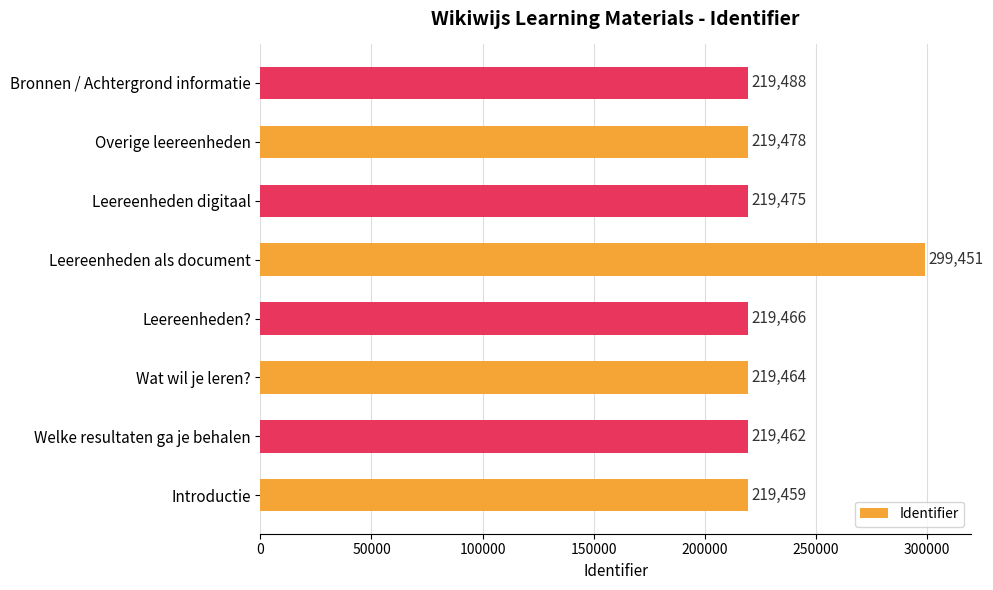

How many bars are there in total?

8